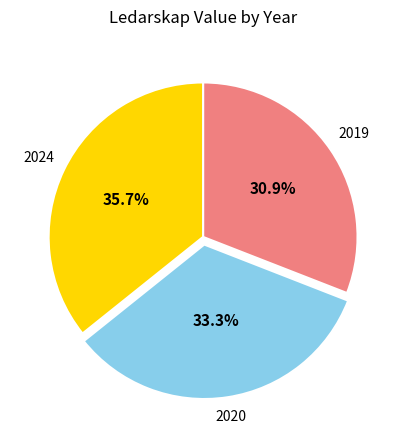

Combined, do 2019 and 2020 account for over 50%?

Yes